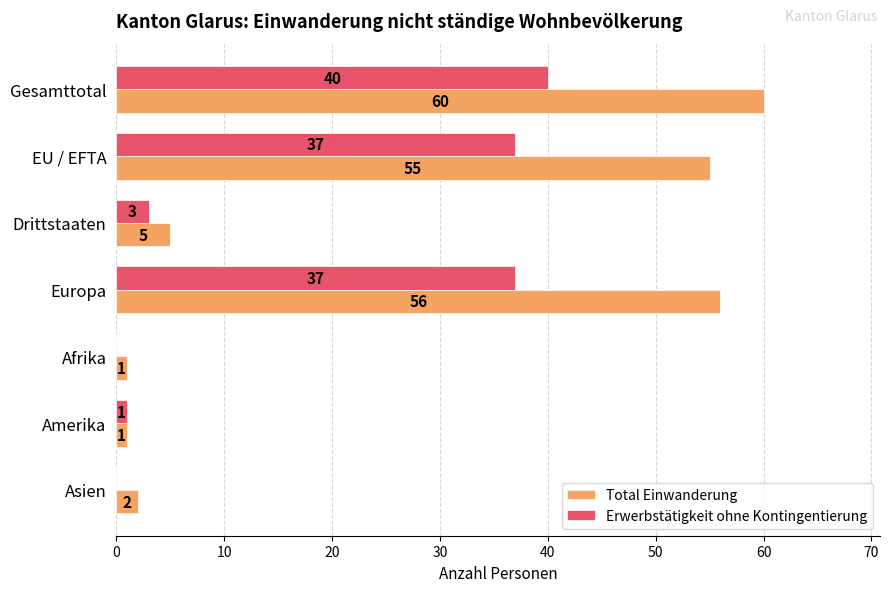

What is the sum of the Total Einwanderung values at EU / EFTA and Afrika?

56